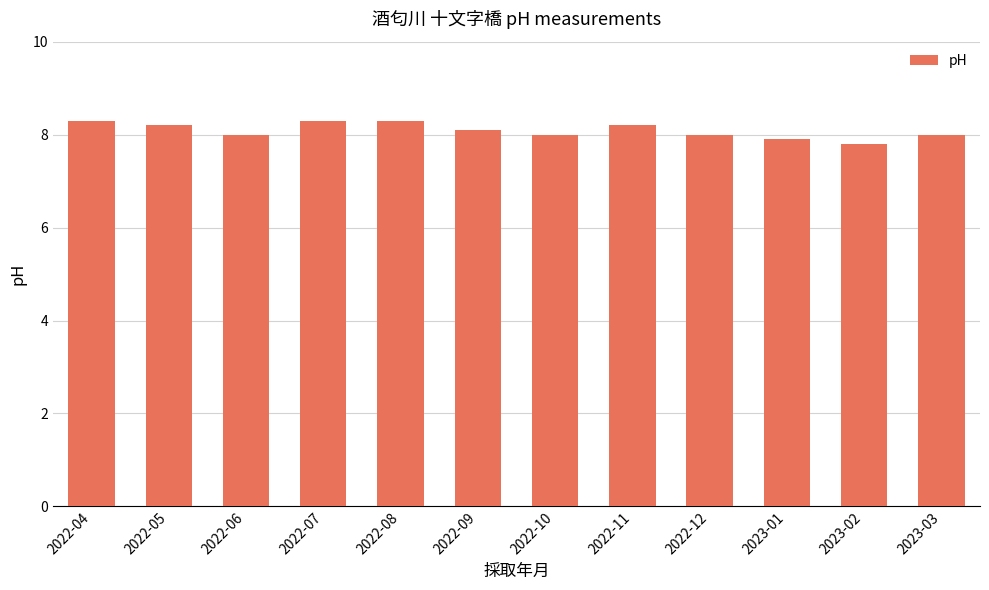

Reading left to right, list all the values displayed in this chart.

8.3	8.2	8.0	8.3	8.3	8.1	8.0	8.2	8.0	7.9	7.8	8.0